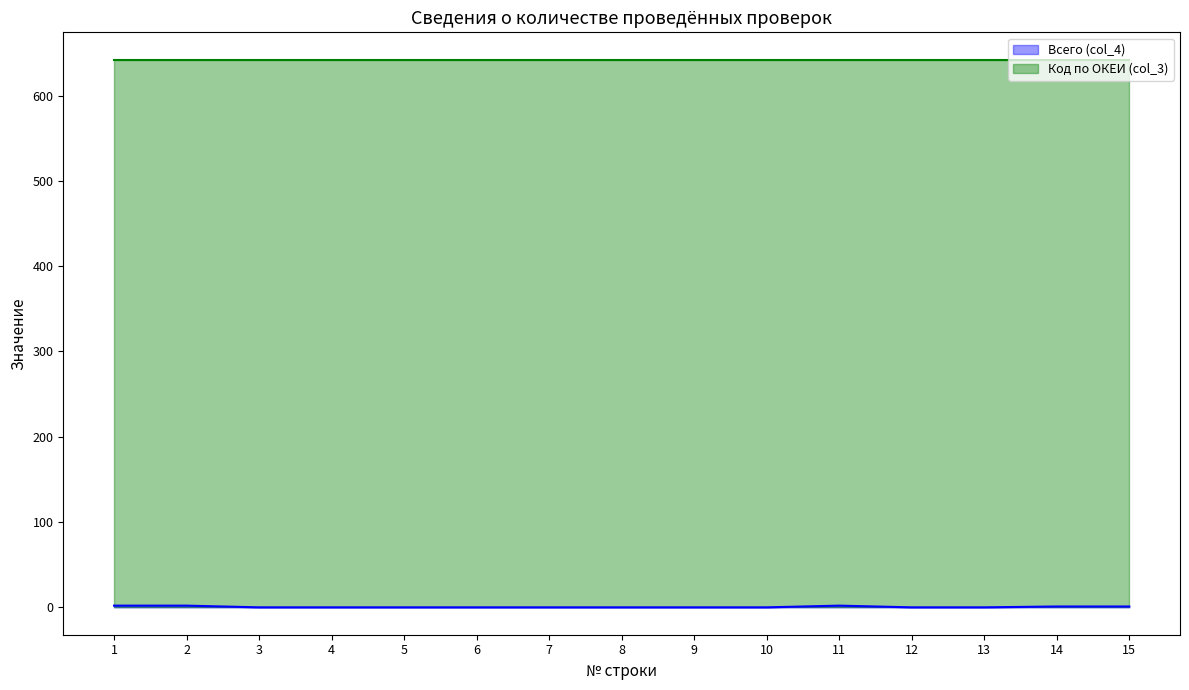

Reading right to left, extract all data points from this chart.

15=1	14=1	13=0	12=0	11=2	10=0	9=0	8=0	7=0	6=0	5=0	4=0	3=0	2=2	1=2